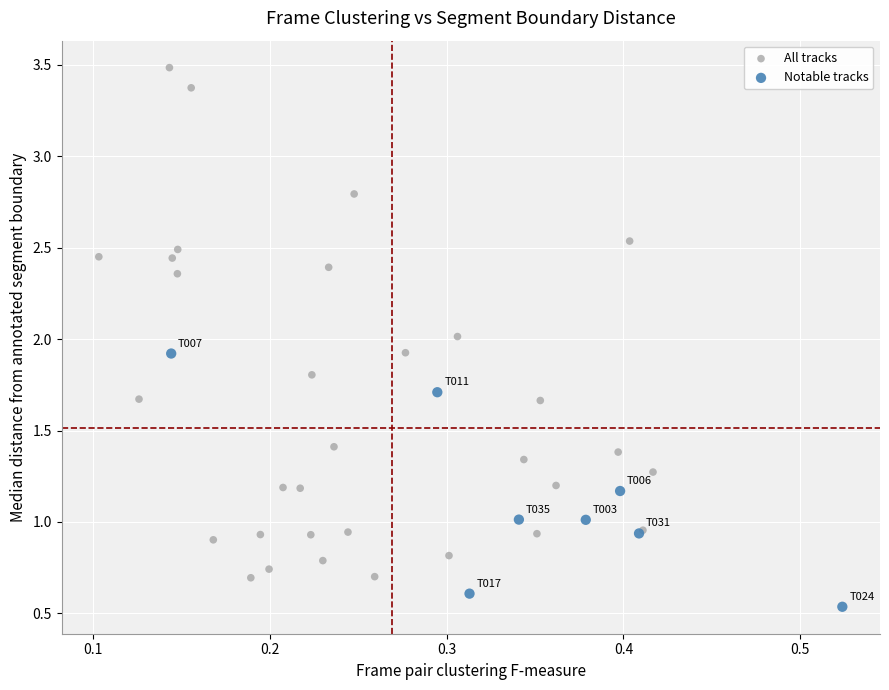

Which series contains the lowest Y value?

Notable tracks